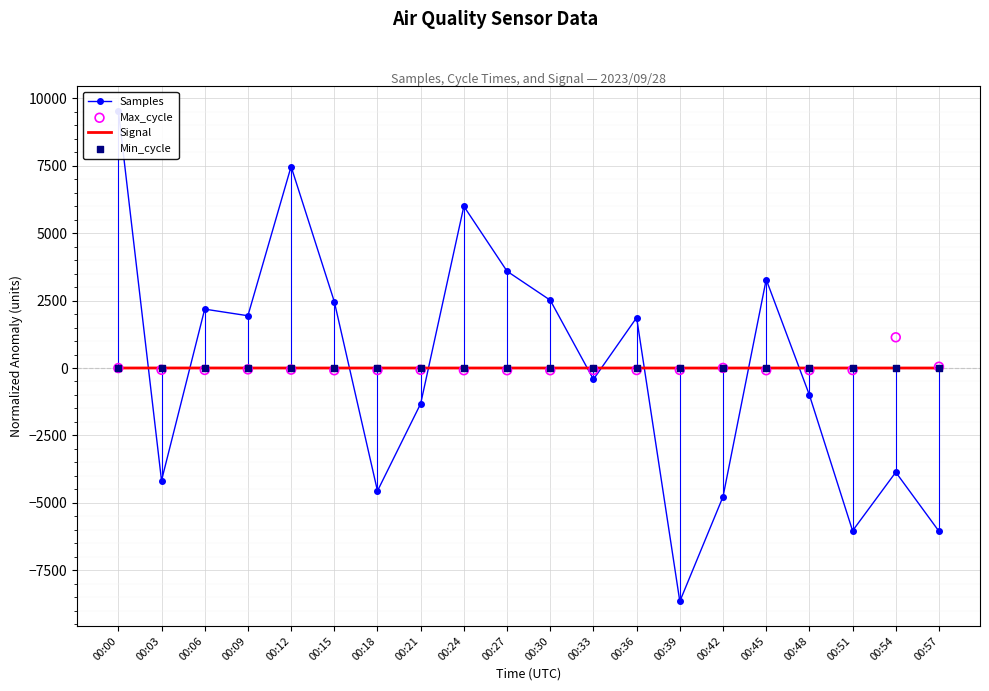

Which series has the largest total across all categories?

Max_cycle